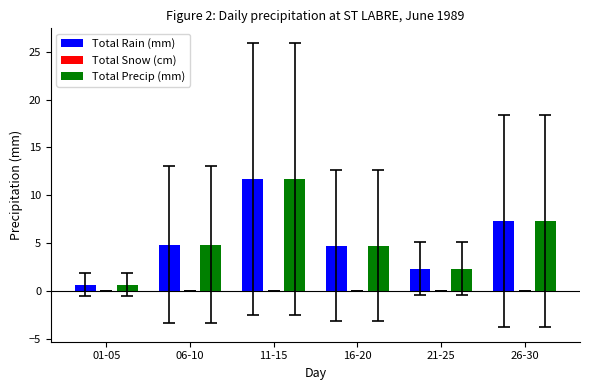

At which category is the sum across all series the highest?

11-15